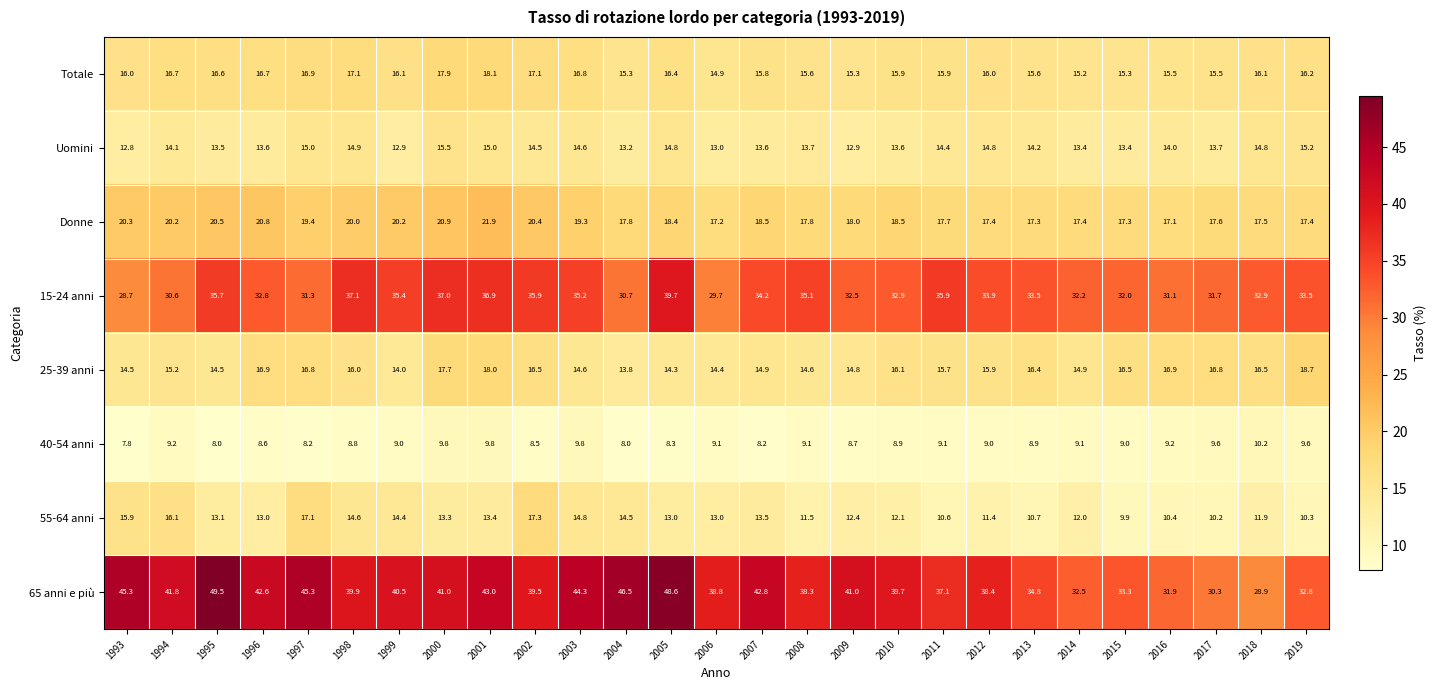

What value does the Totale series have at 2008?

15.6